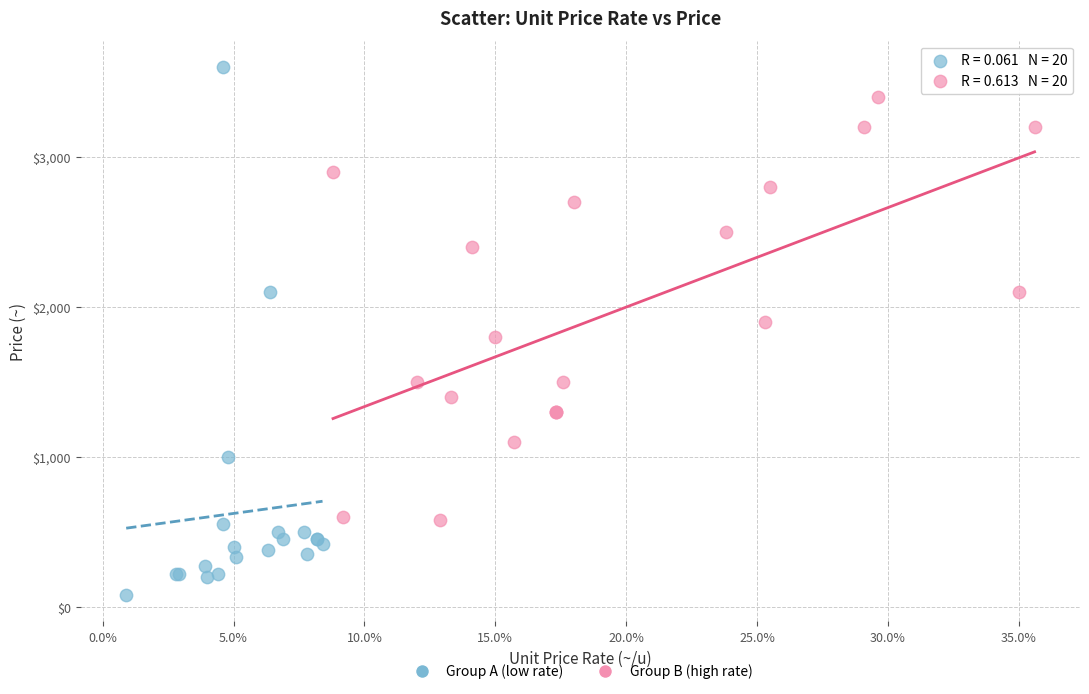

What are all the series names shown in the legend?

Group A (low rate), Group B (high rate)